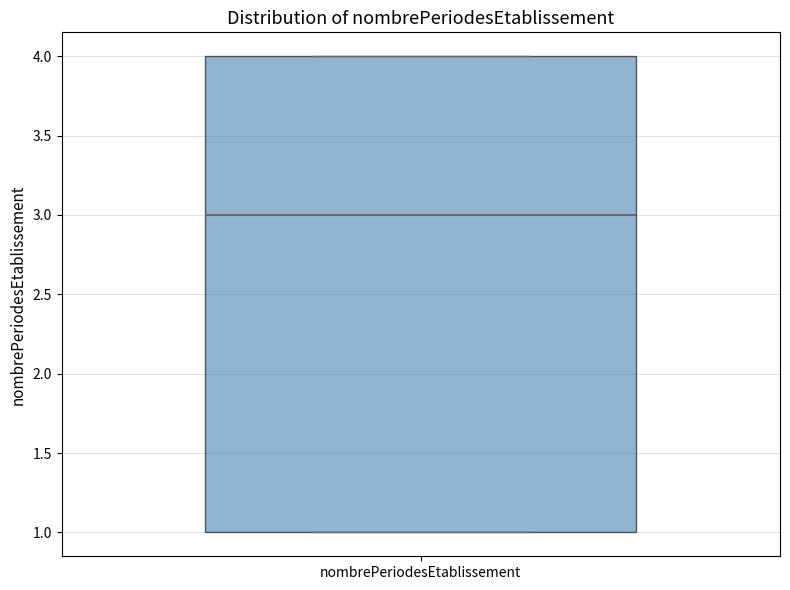

Read this box plot against the y-axis: the position of the median line, the range covered by the box, and the ends of both whiskers. The values are not printed on the chart, so give them approximately, as read against the axis.

median 3, box 1 to 4, whiskers 1 to 4